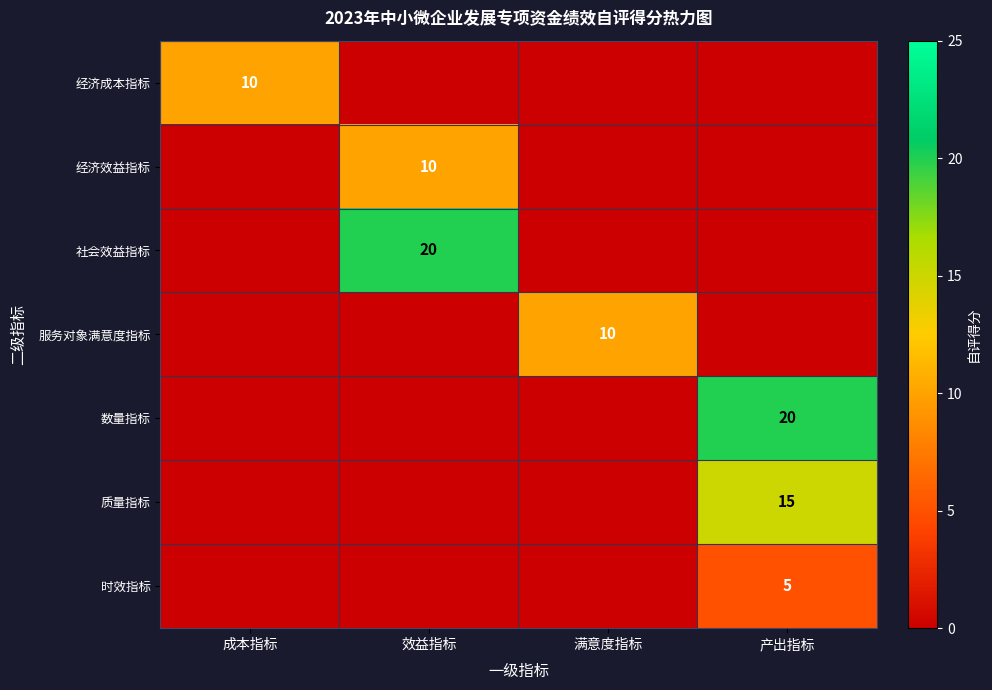

What is the difference between the highest and lowest values at 满意度指标?

10